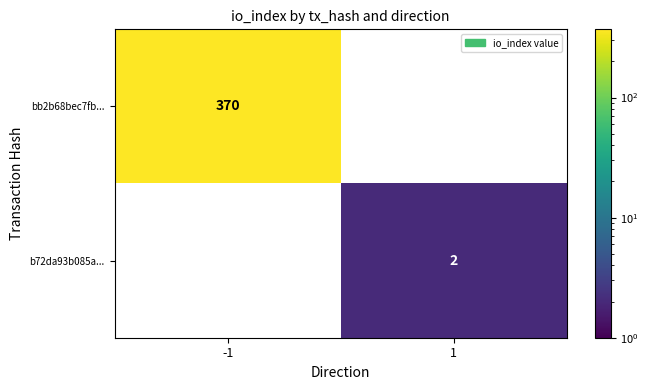

Which has a higher value, 1 or -1?

-1